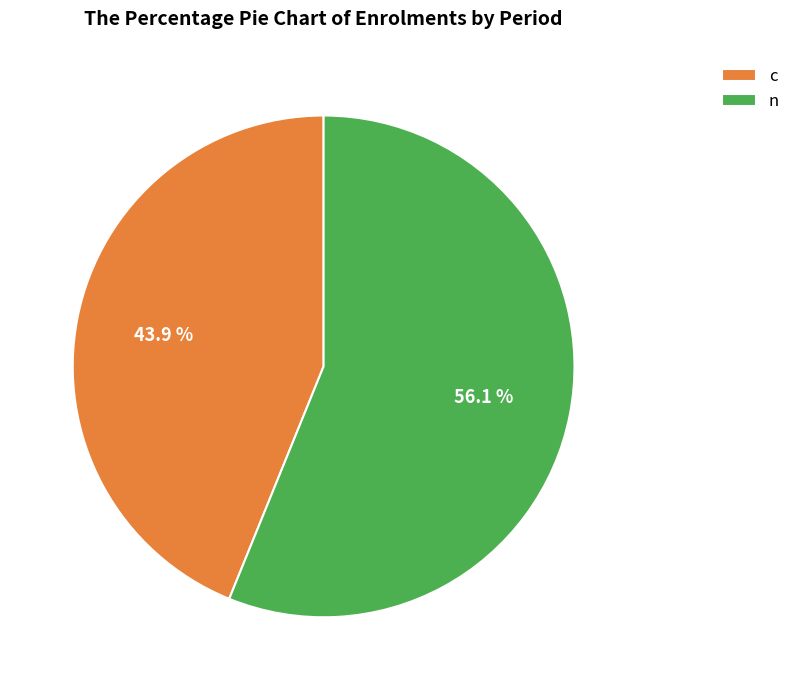

Approximately how many times larger is the value at n compared to c?

1.3